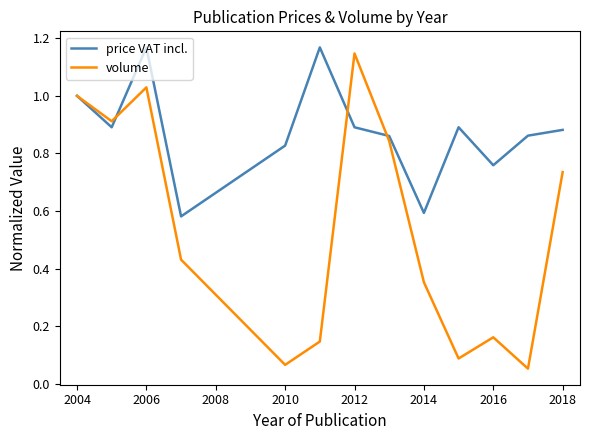

Which series has the widest spread of values?

volume